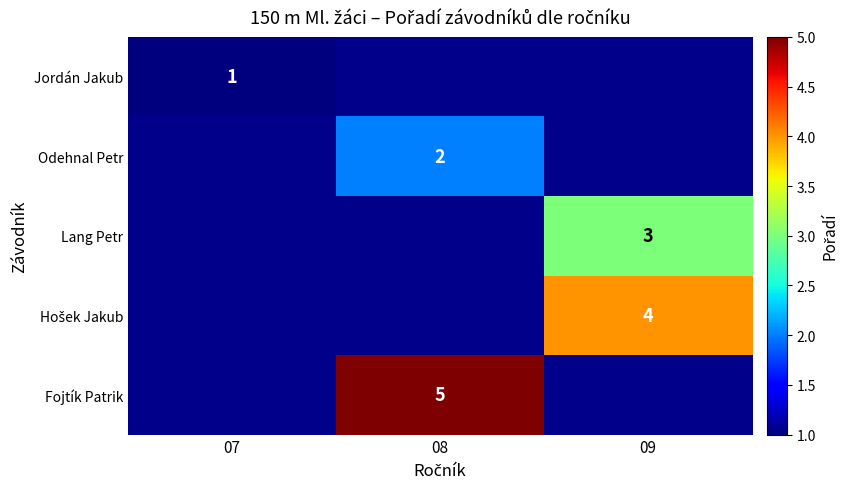

Count the number of data series in this chart.

5